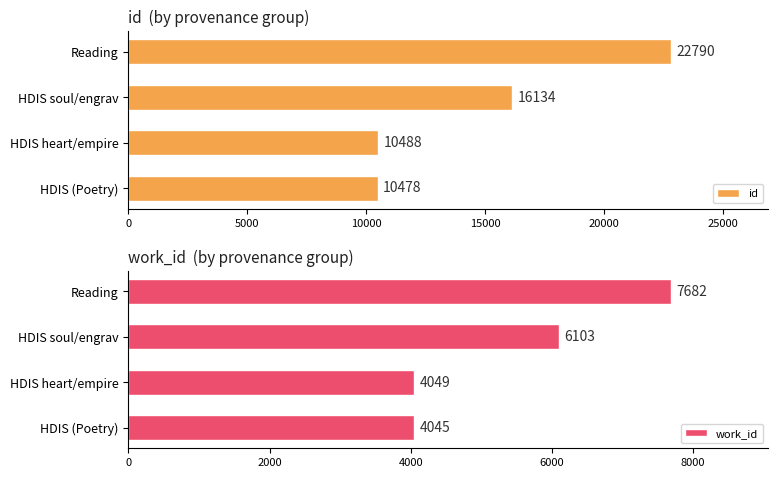

True or false: work_id has a value of 4045 at HDIS (Poetry).

True